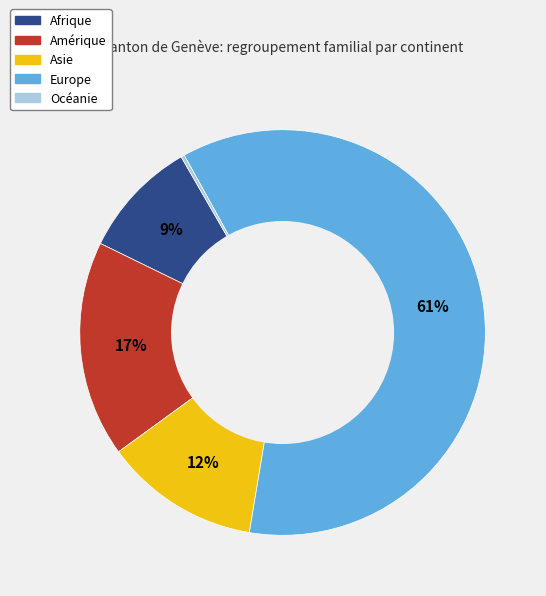

True or false: Asie accounts for 26% of the total.

False